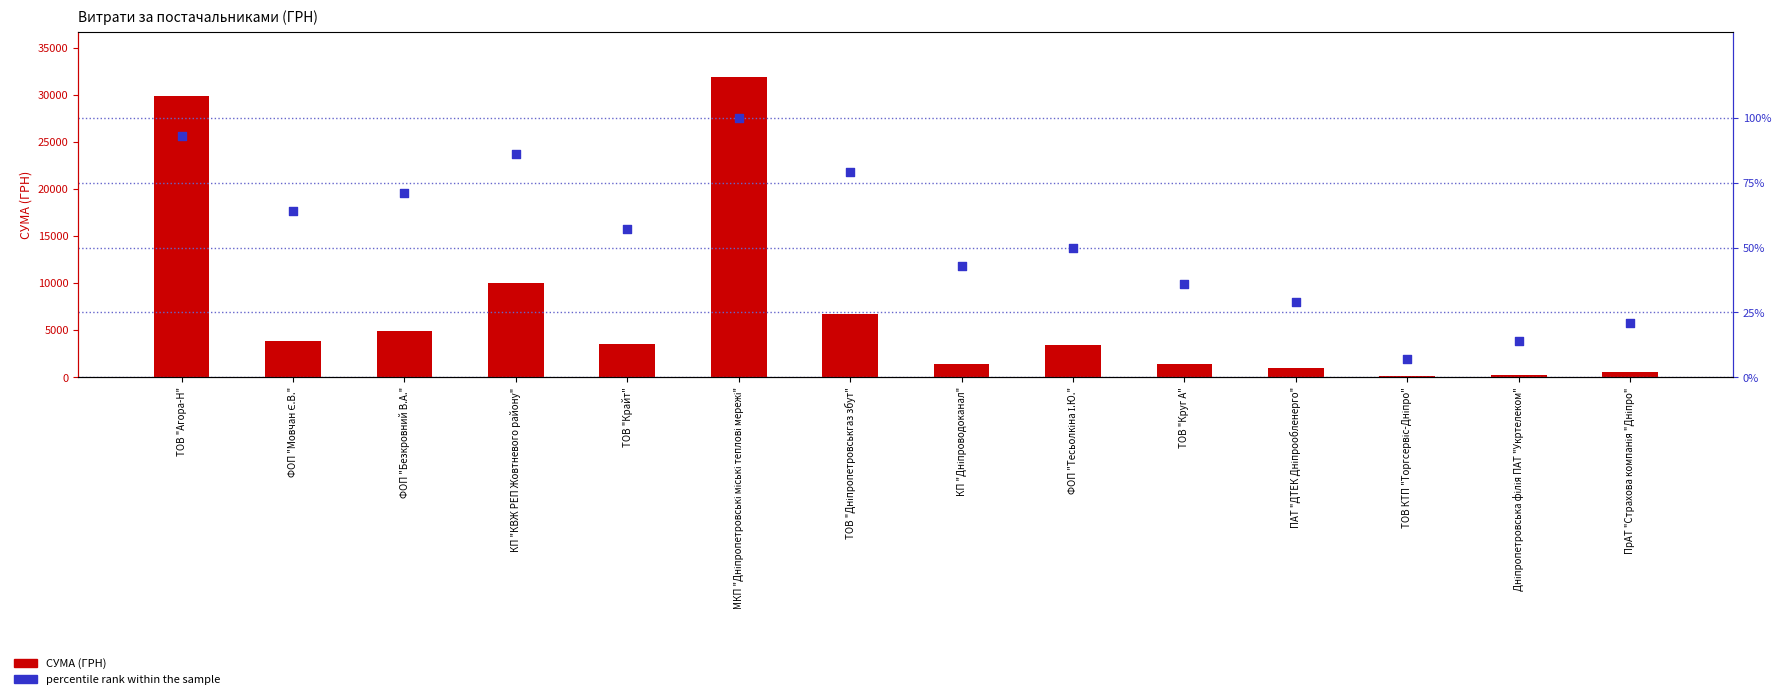

Which series has the largest total across all categories?

СУМА (ГРН)